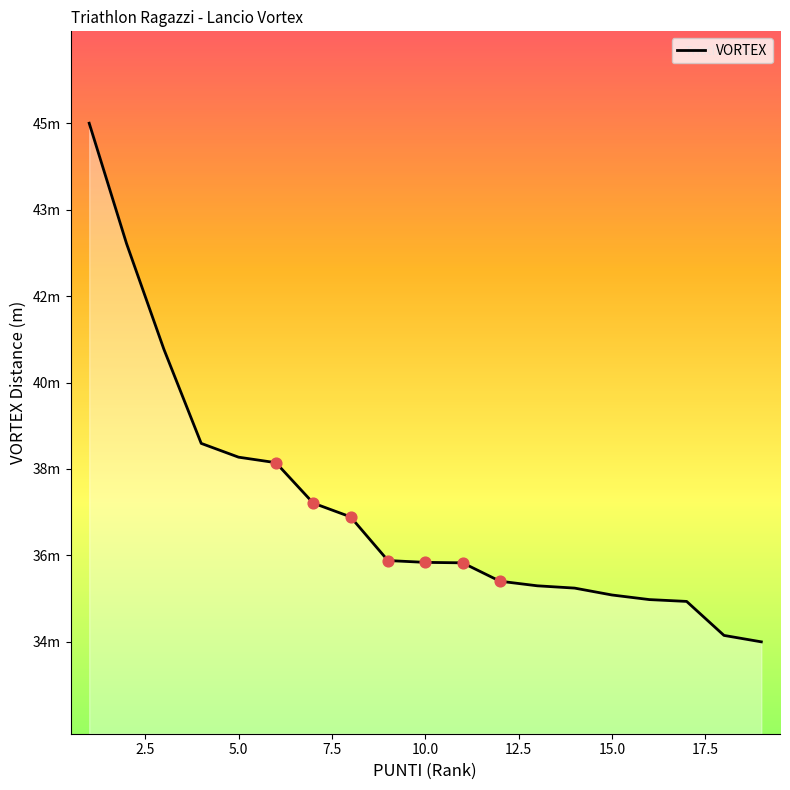

What is the change in value from 15.0 to 17.5?

-0.9